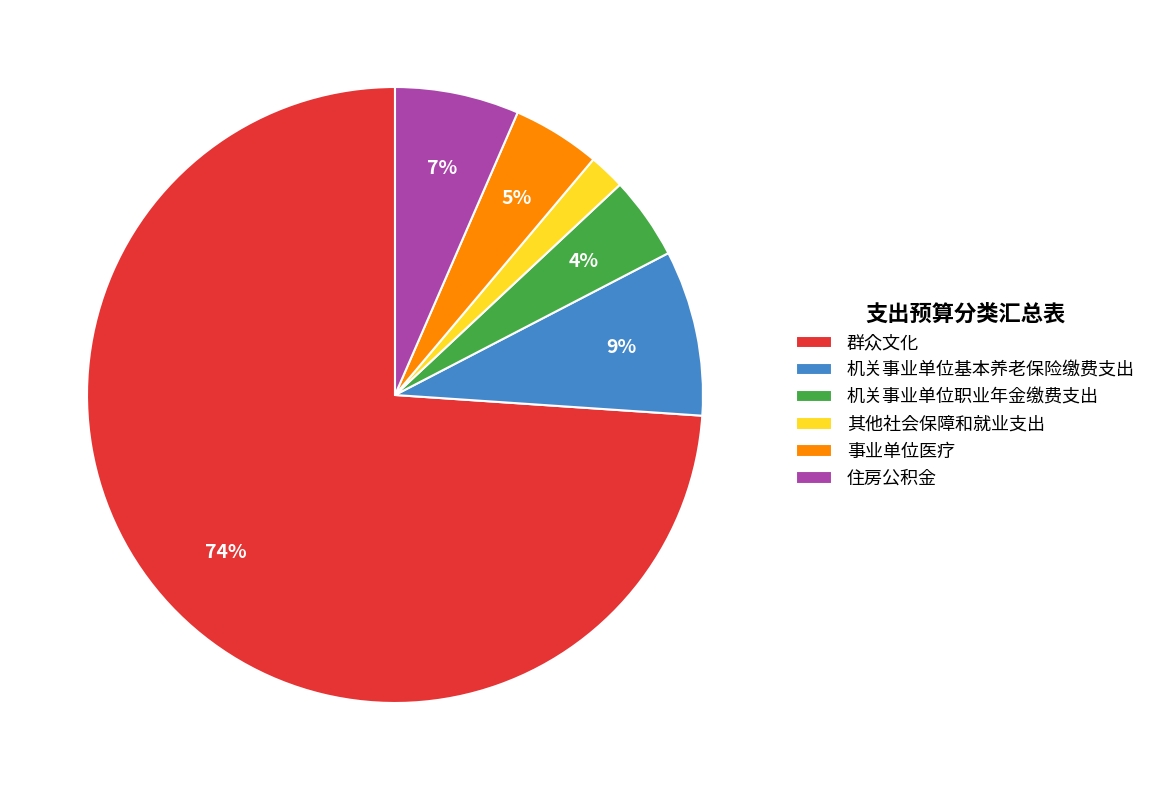

Which category has the smallest portion of the pie?

其他社会保障和就业支出